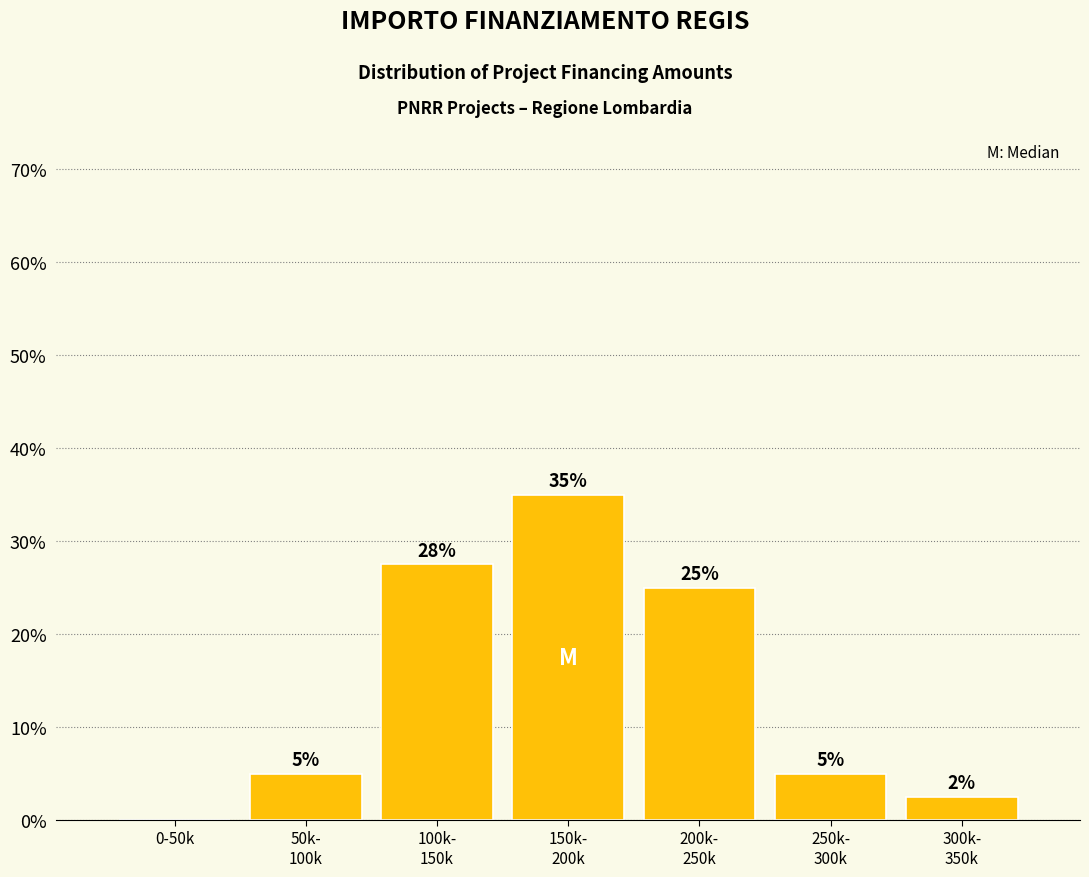

What is the greatest value displayed?

35.0